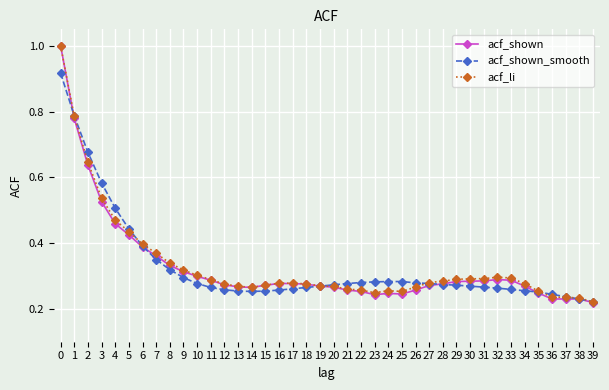

Between 2 and 22, which series saw the biggest shift?

acf_shown_smooth